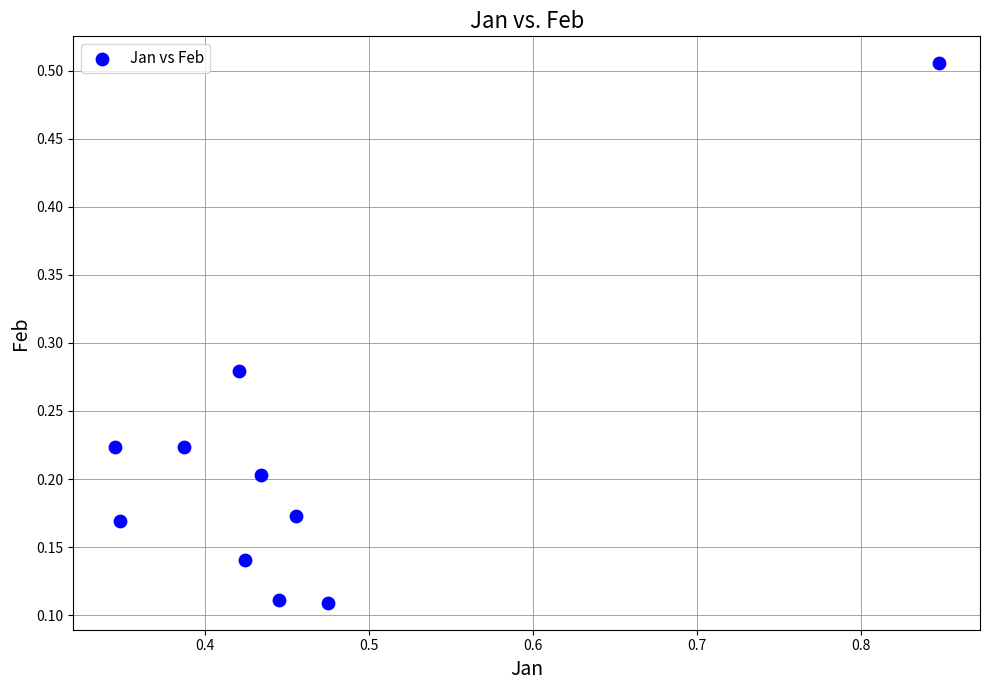

What is the range of Y values (max minus min)?

0.4